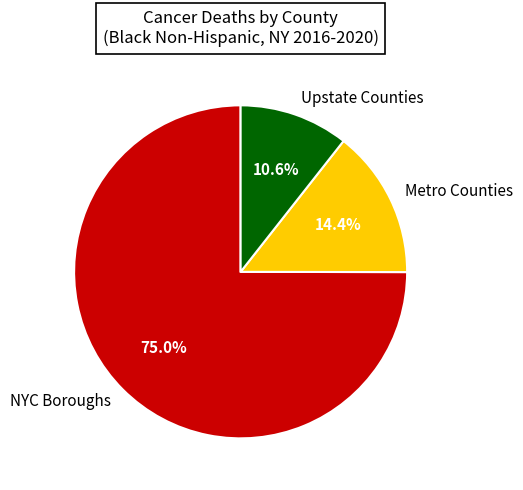

What is the smallest slice in the pie chart?

Upstate Counties